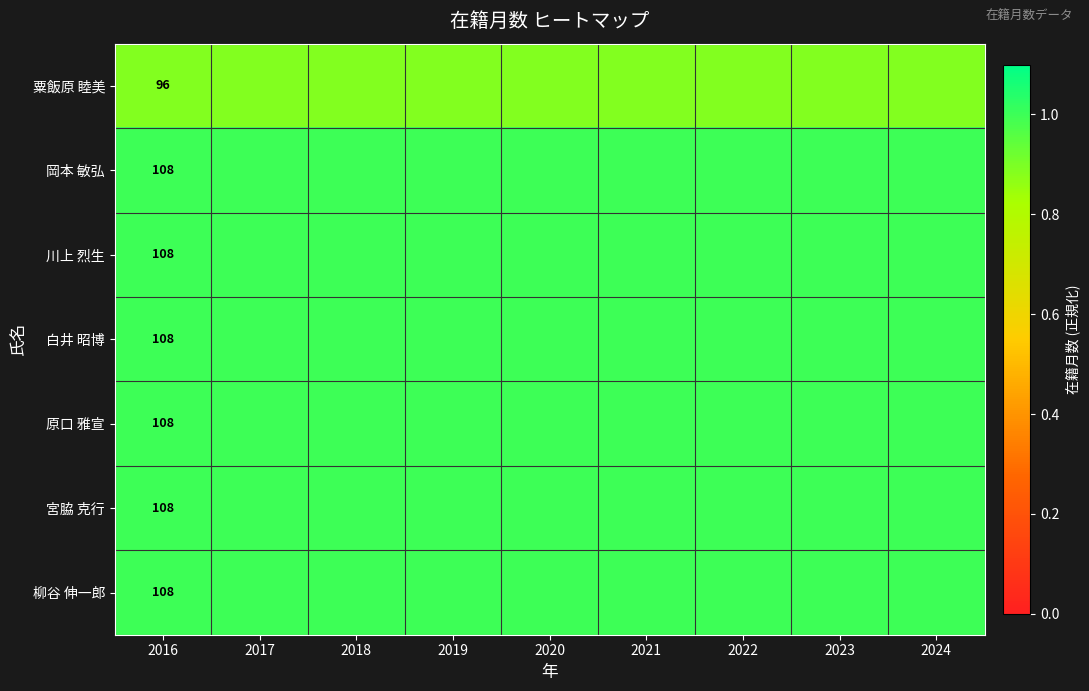

What is the sum of the 宮脇 克行 values at 2018 and 2021?

2.0